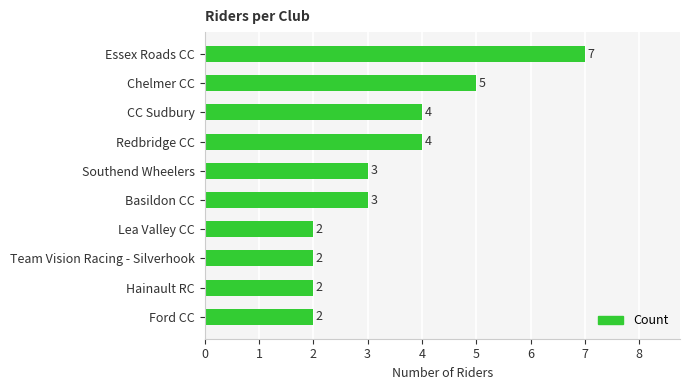

Count the values in the range 2 to 4.

8